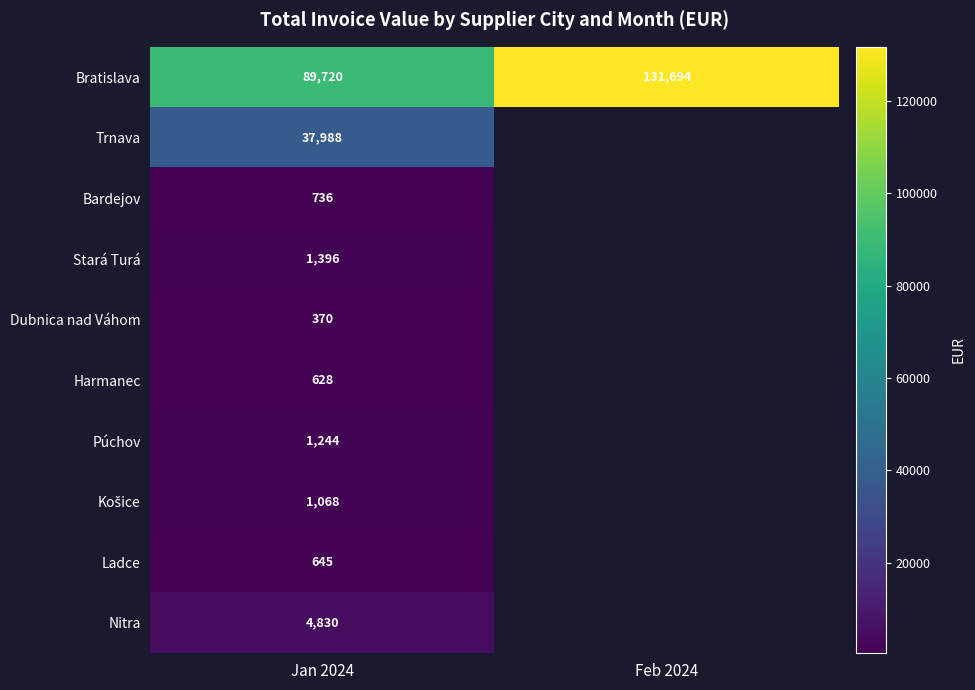

What is the lowest value of the Bardejov series?

735.9